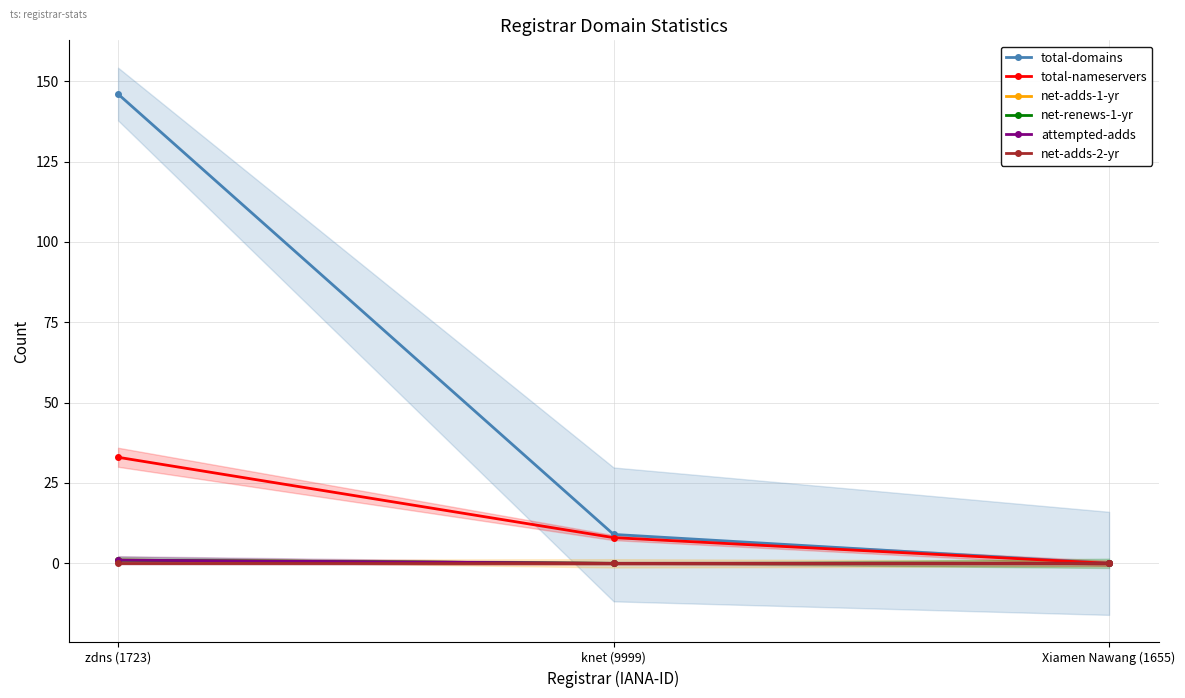

How many data points does each series have?

3